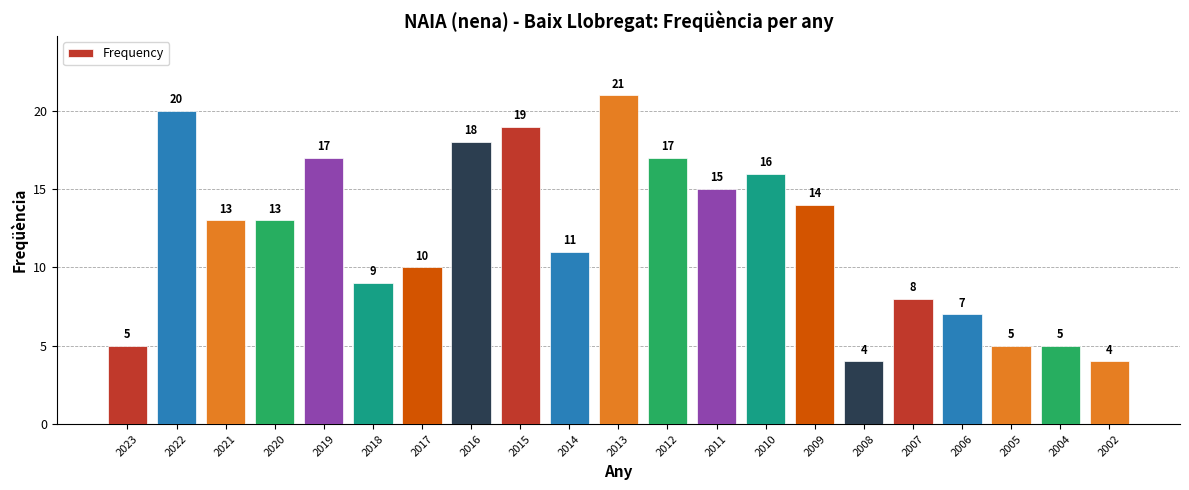

What is the value of the 9th bar from the left?

19